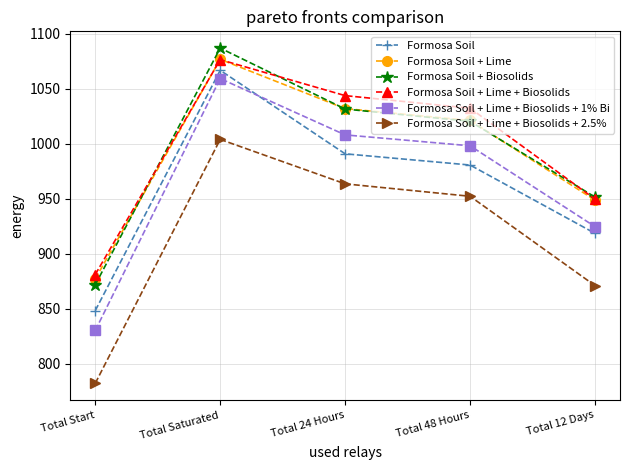

Is it true that Formosa Soil equals 1542.1 at Total 48 Hours?

False